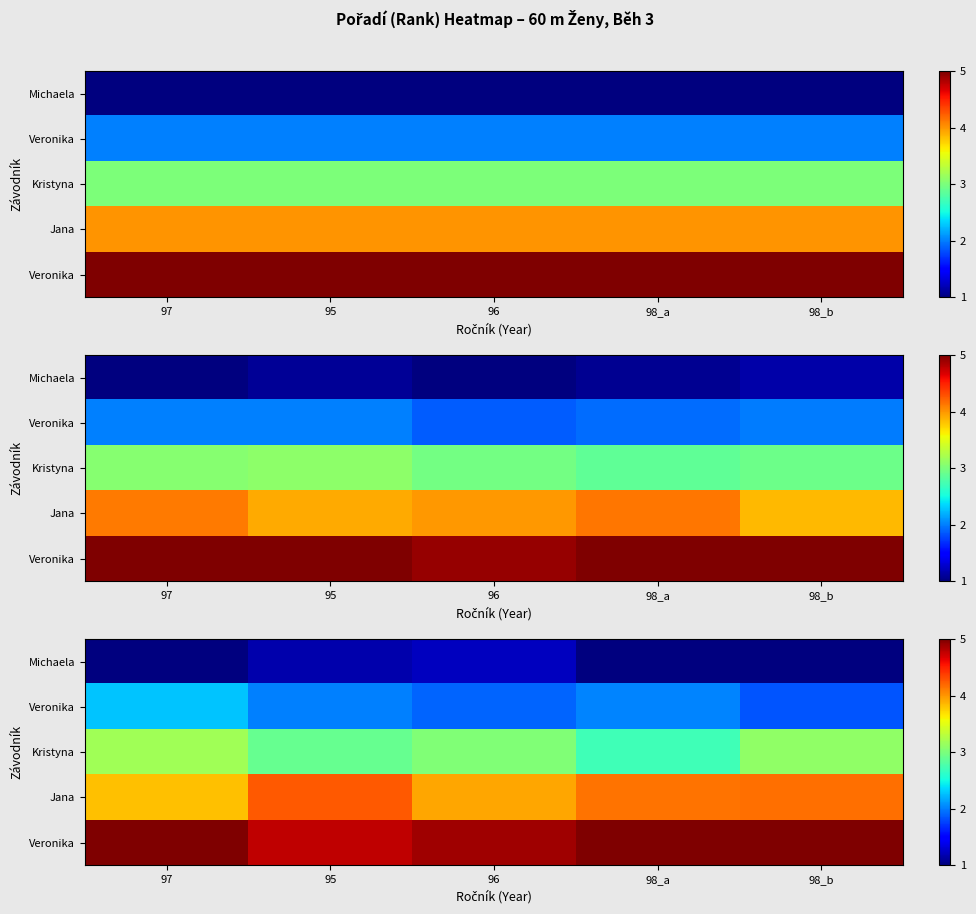

Between 95 and 97, which is larger?

95